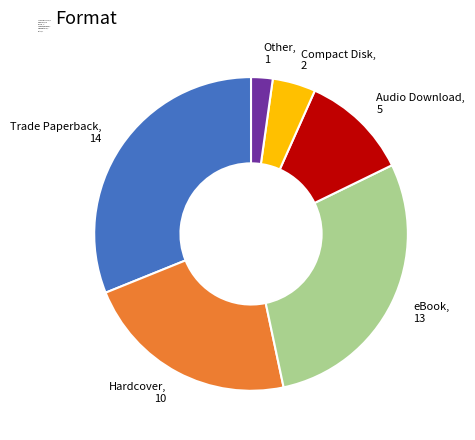

Is there a majority slice in this chart?

No